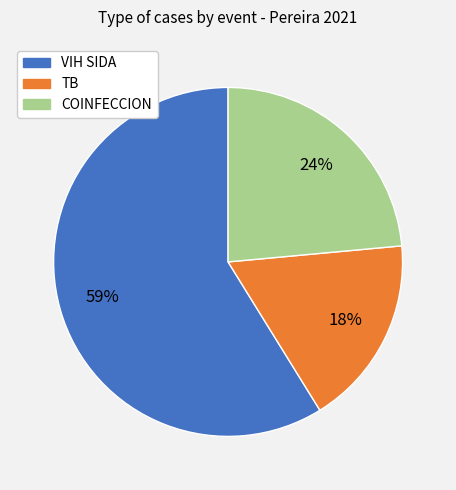

Does COINFECCION account for over 50% of the chart?

No